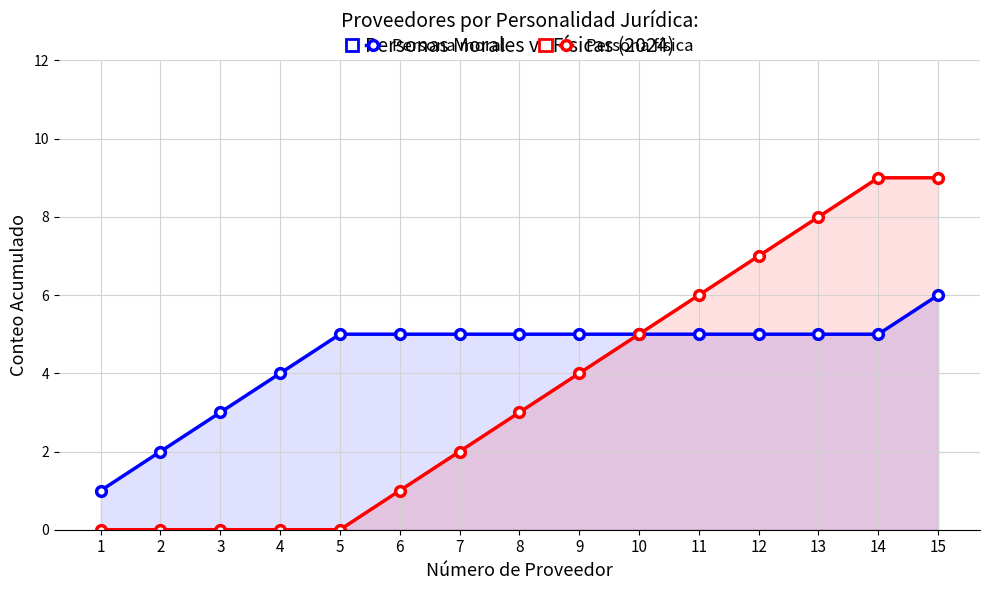

What is the total value across all series at 5?

5